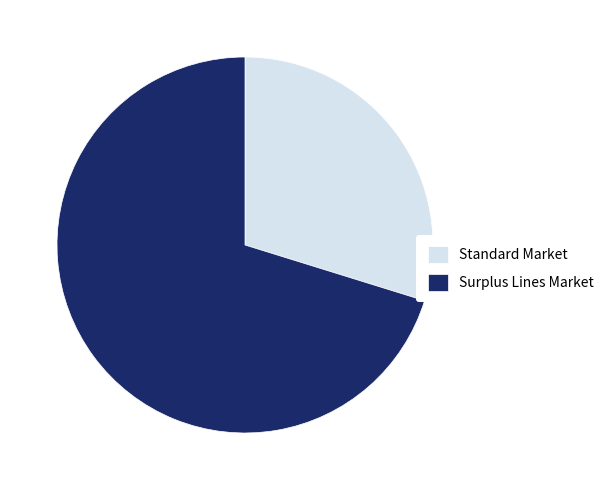

Do Standard Market and Surplus Lines Market together represent more than half of the pie?

Yes